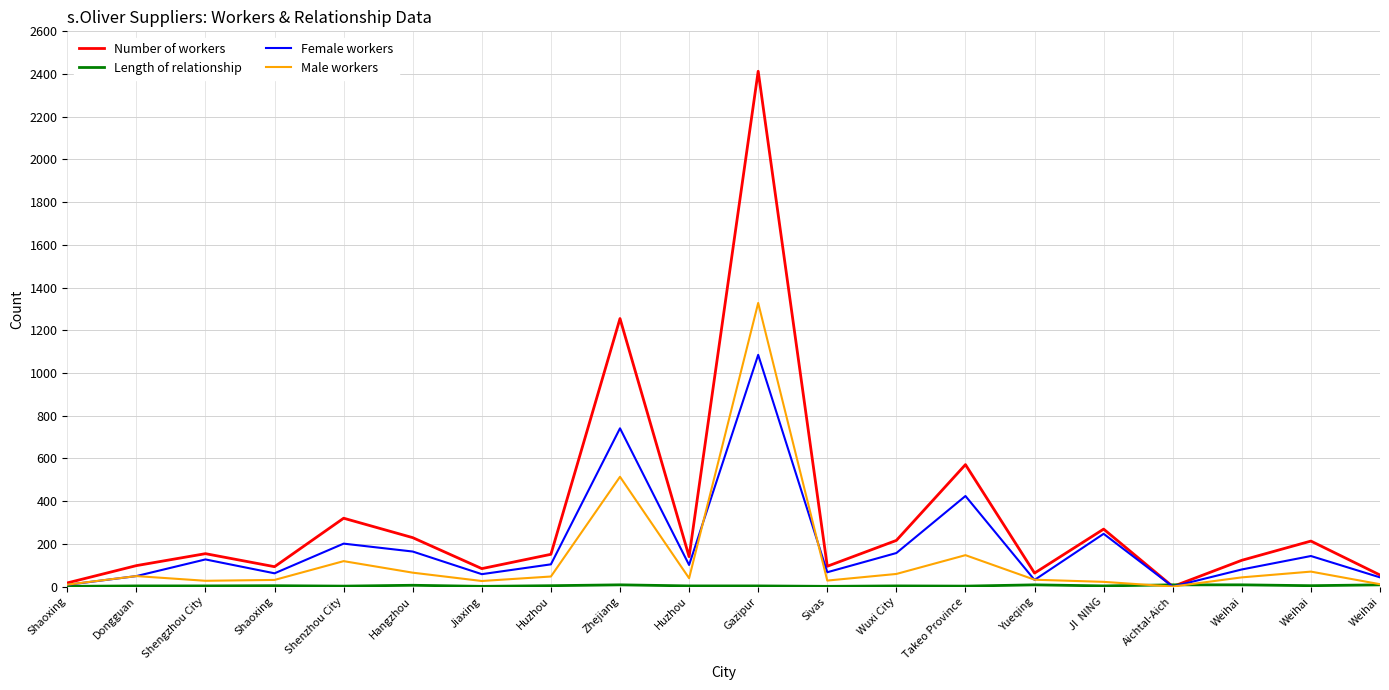

How many series are shown in this chart?

4